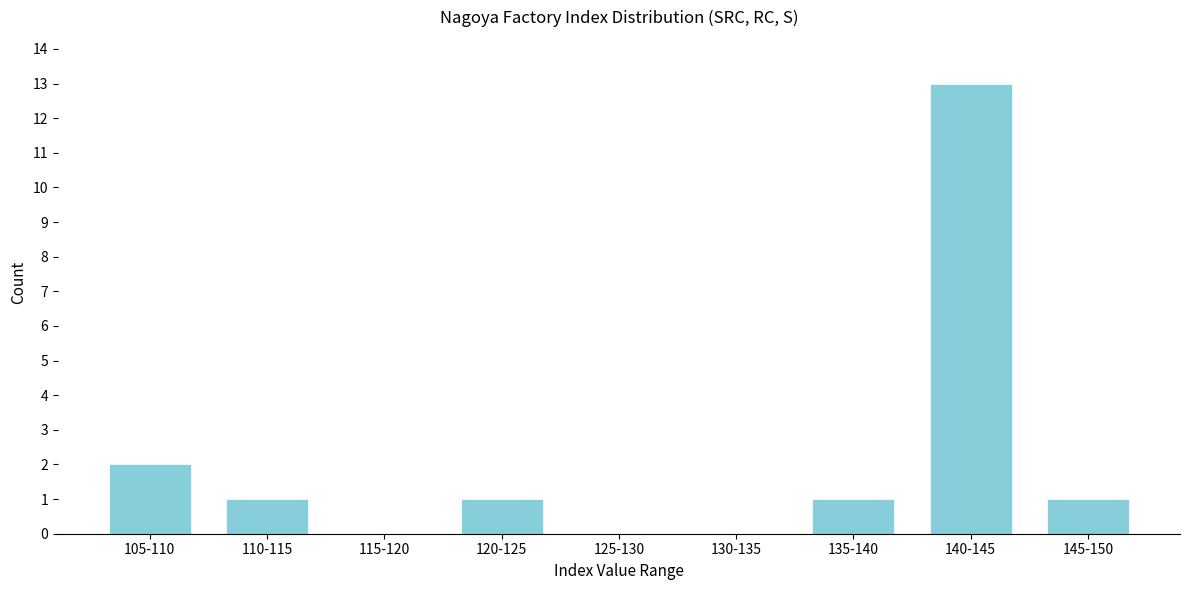

Reading left to right, list all the values displayed in this chart.

105-110=2	110-115=1	115-120=0	120-125=1	125-130=0	130-135=0	135-140=1	140-145=13	145-150=1